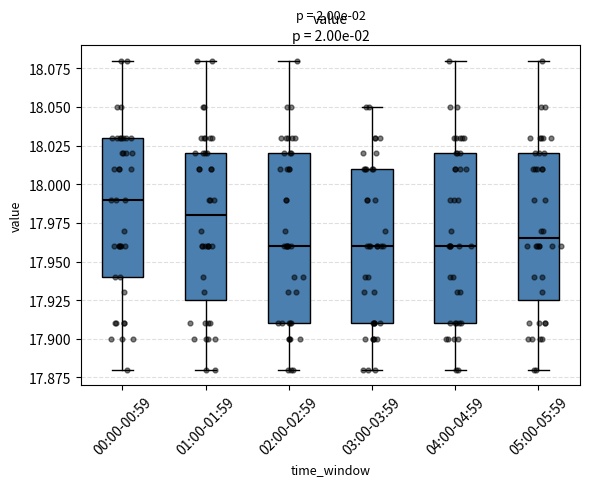

Where does the lower whisker of the box for 03:00-03:59 end on the y-axis? The values are not printed on the chart, so give them approximately, as read against the axis.

17.880